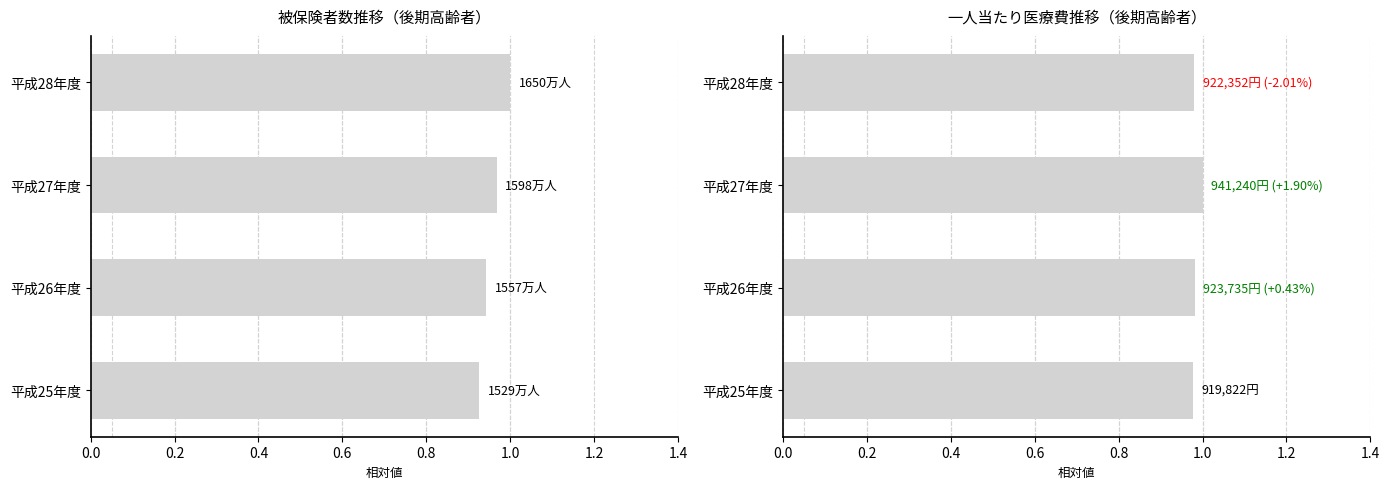

Is the value of 一人当たり医療費（円） at 平成27年度 greater than the value of 被保険者数（万人） at 平成28年度?

No